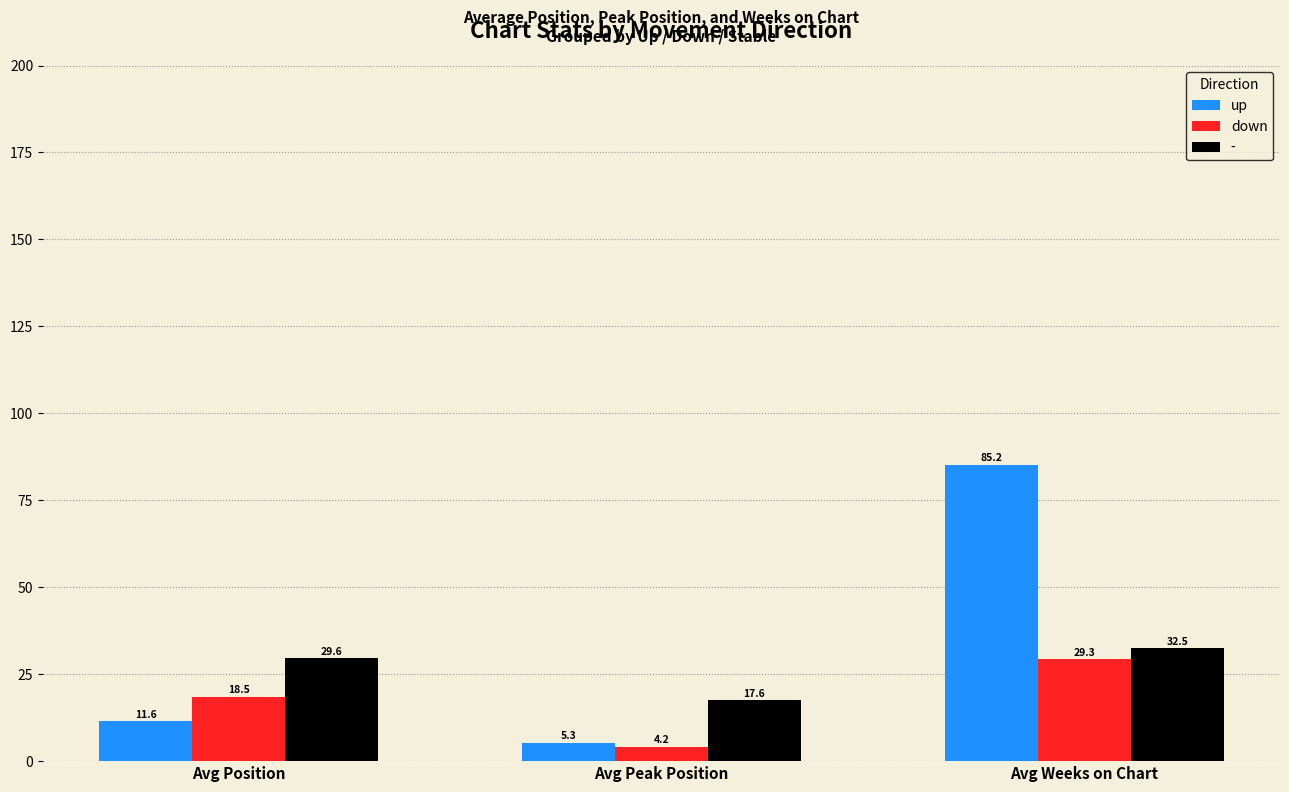

Rank the series at Avg Peak Position from lowest to highest value.

down, up, -